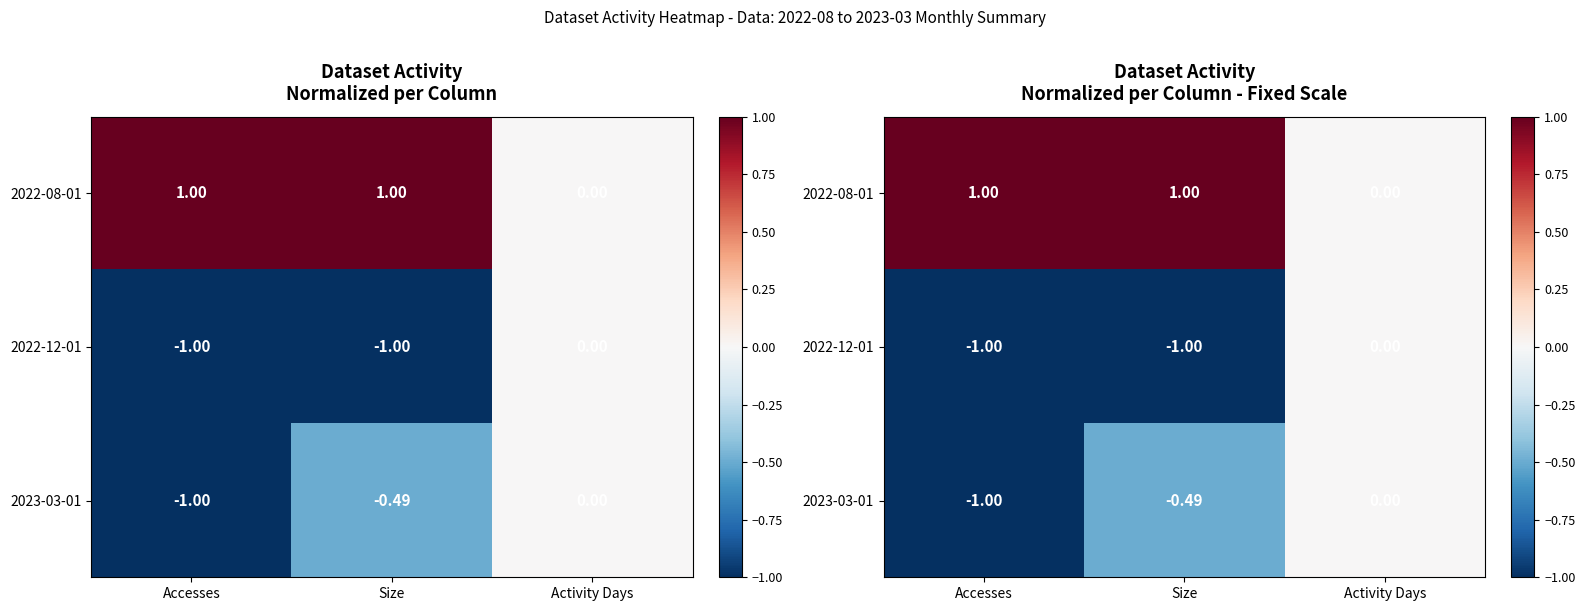

At which label does 2022-12-01 reach its peak?

Activity Days